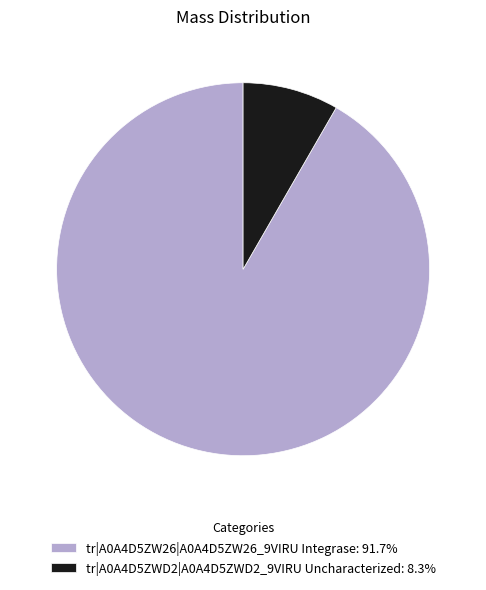

What is the smallest slice in the pie chart?

tr|A0A4D5ZWD2|A0A4D5ZWD2_9VIRU Uncharacterized